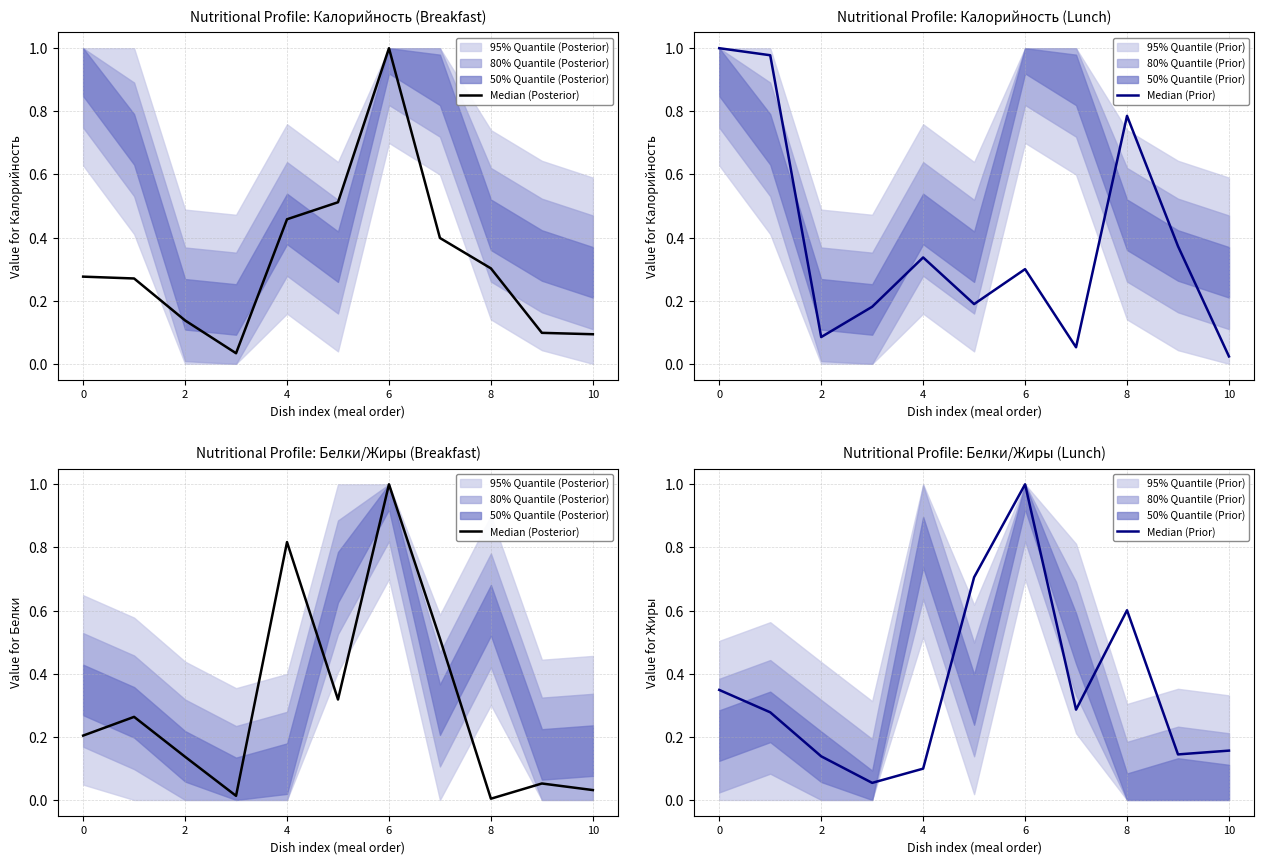

What value does the Median (Prior) series have at 9?

0.1